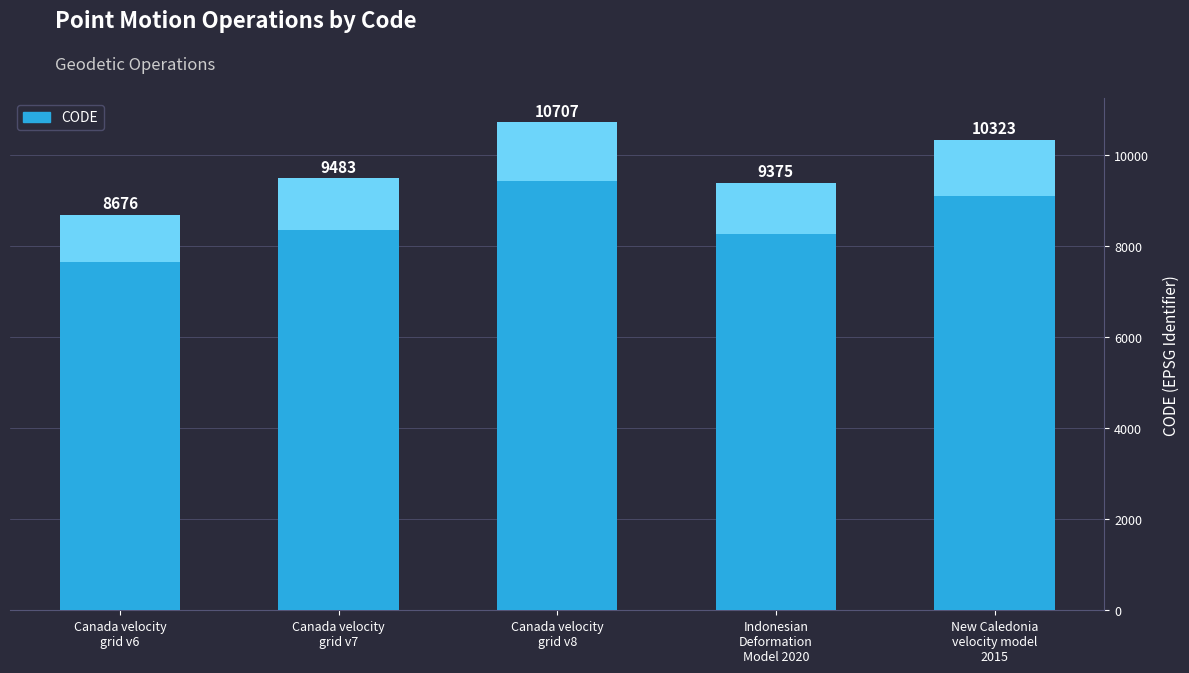

How many values exceed 9483?

2